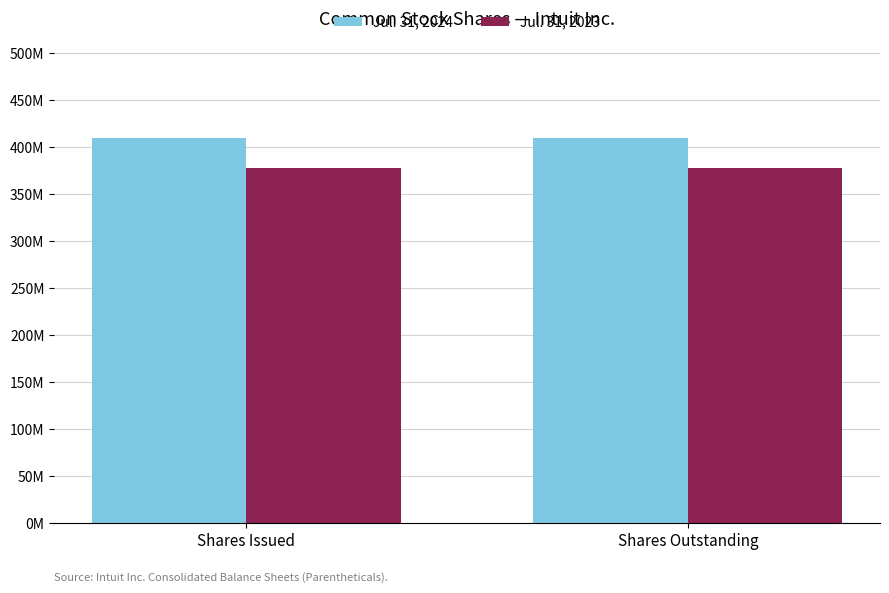

Does the chart contain any negative values?

No